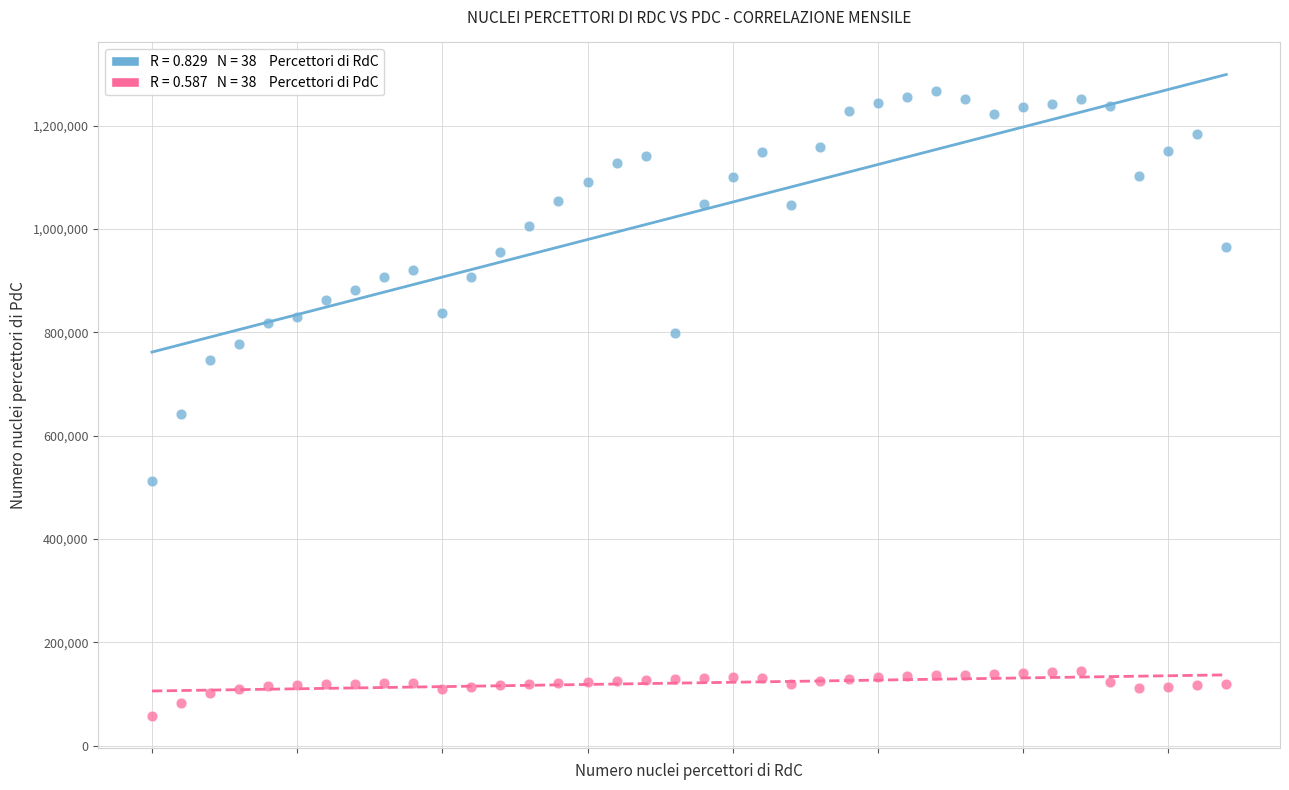

Across all series, what Y value is closest to 662060?

642685